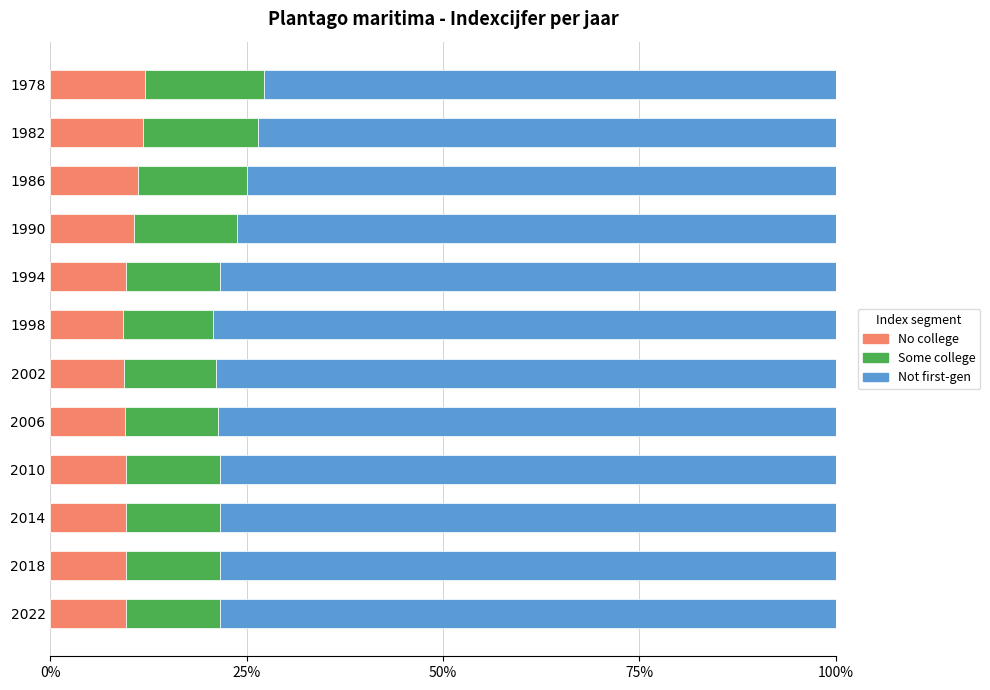

True or false: No college has a value of 15.4 at 2006.

False